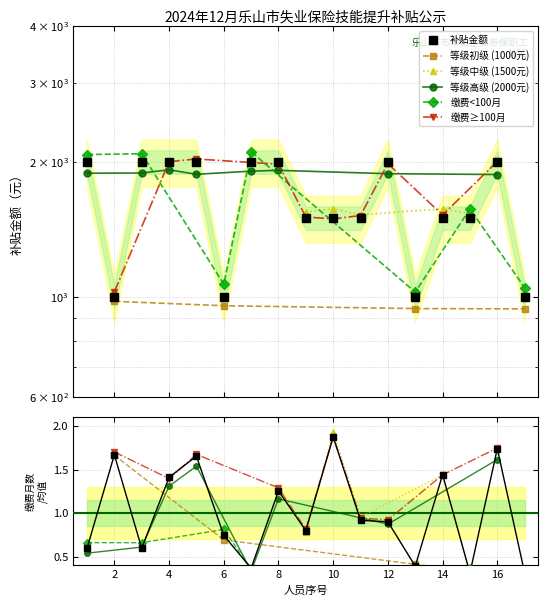

The 补贴金额（元） series shows 1581.7 at 邹晓羽. True or false?

False